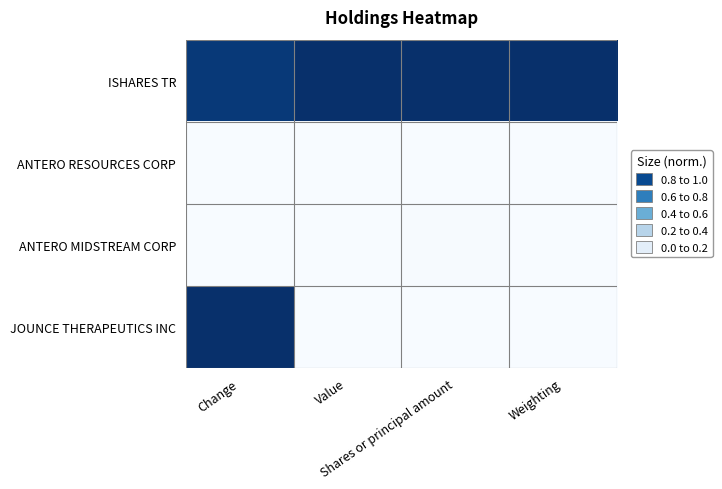

List the series in order of their peak value, highest first.

ISHARES TR, JOUNCE THERAPEUTICS INC, ANTERO MIDSTREAM CORP, ANTERO RESOURCES CORP